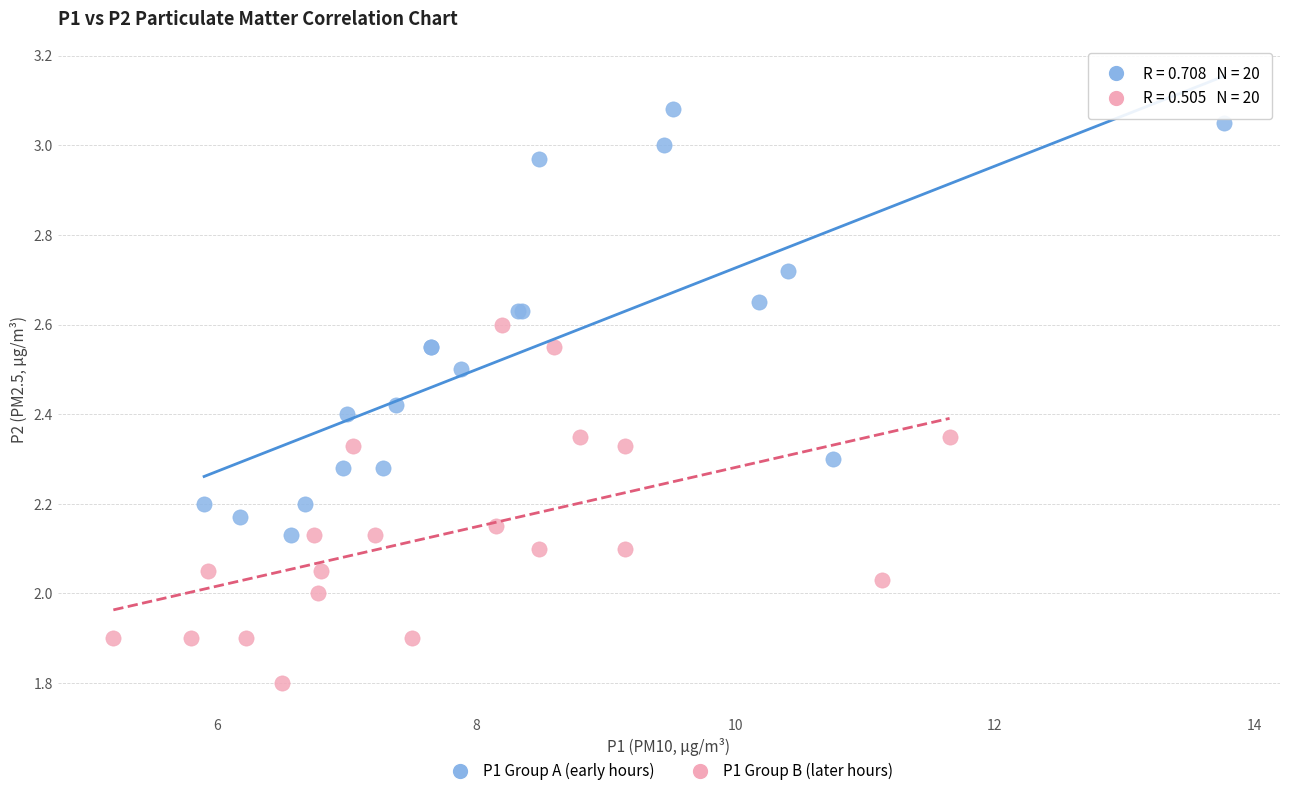

What are all the series names shown in the legend?

P1 Group A (early hours), P1 Group B (later hours)